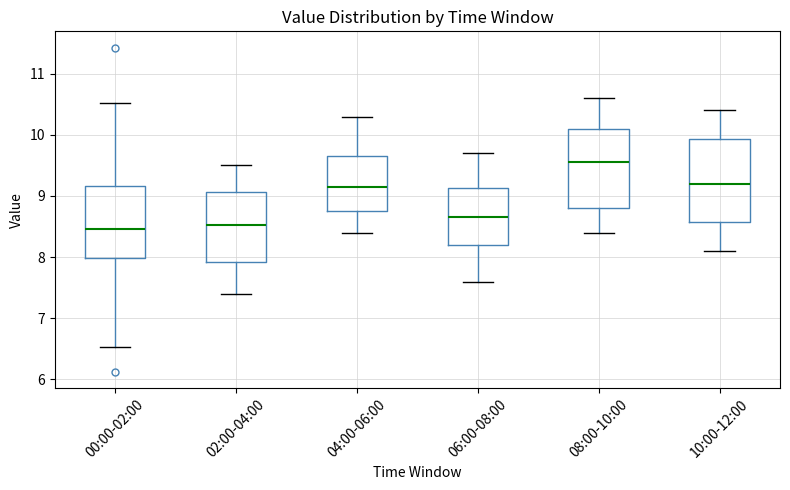

Reading left to right, transcribe this box plot: for each box, give where its median line is, the range the box spans, and where its two whiskers end, as read against the y-axis. The values are not printed on the chart, so give them approximately, as read against the axis.

00:00-02:00: median 8.5, box 8.0 to 9.2, whiskers 6.5 to 10.5
02:00-04:00: median 8.5, box 7.9 to 9.1, whiskers 7.4 to 9.5
04:00-06:00: median 9.2, box 8.8 to 9.7, whiskers 8.4 to 10.3
06:00-08:00: median 8.7, box 8.2 to 9.1, whiskers 7.6 to 9.7
08:00-10:00: median 9.6, box 8.8 to 10.1, whiskers 8.4 to 10.6
10:00-12:00: median 9.2, box 8.6 to 9.9, whiskers 8.1 to 10.4